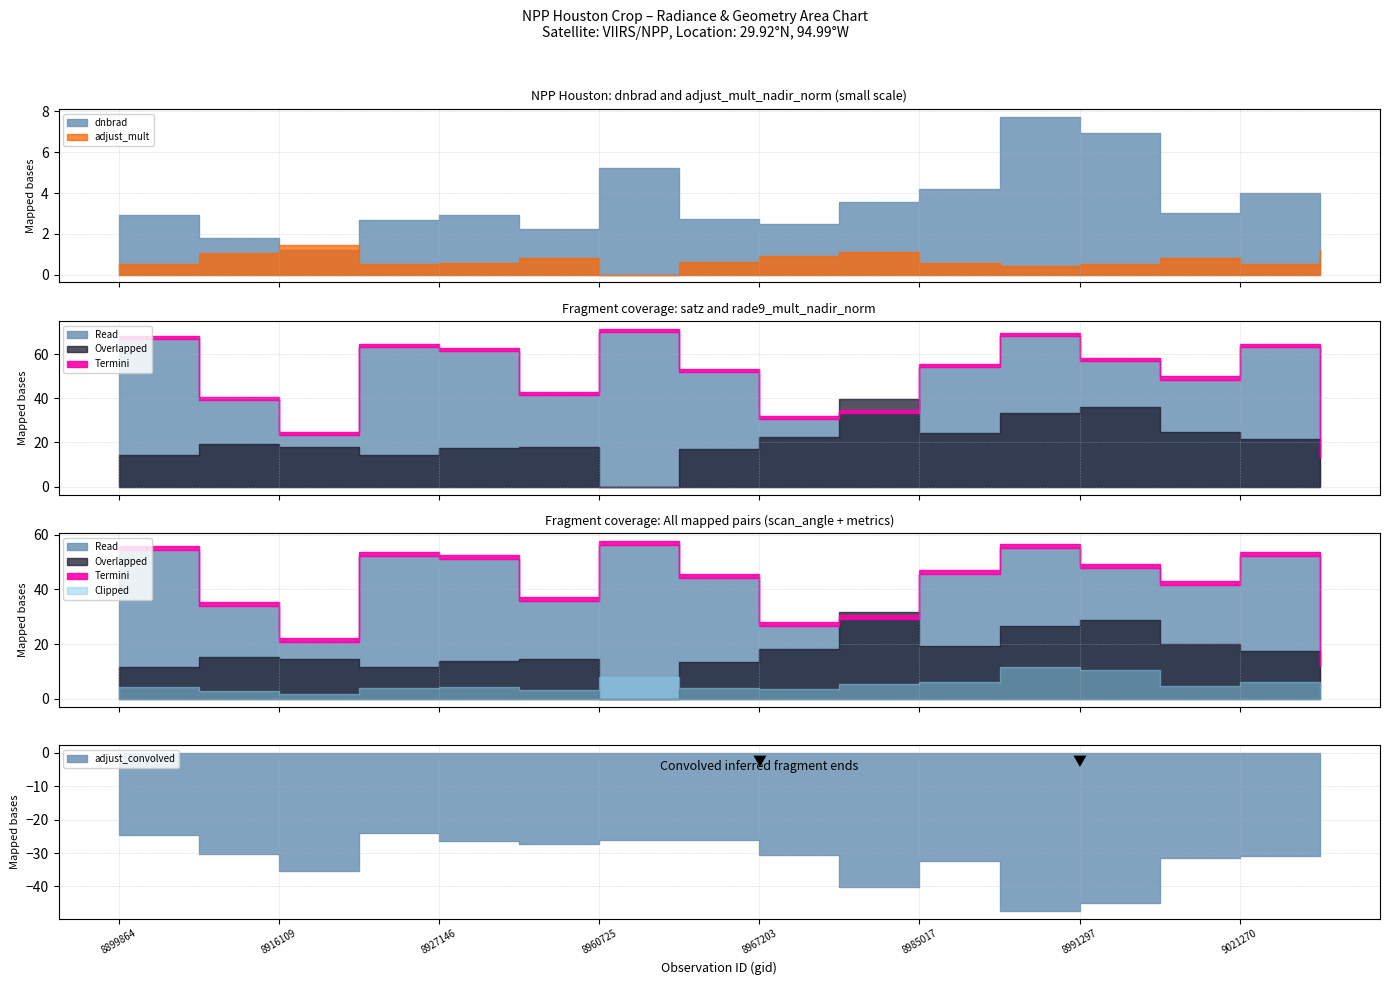

What is the value of the satz point at the 5th from the left?

61.4